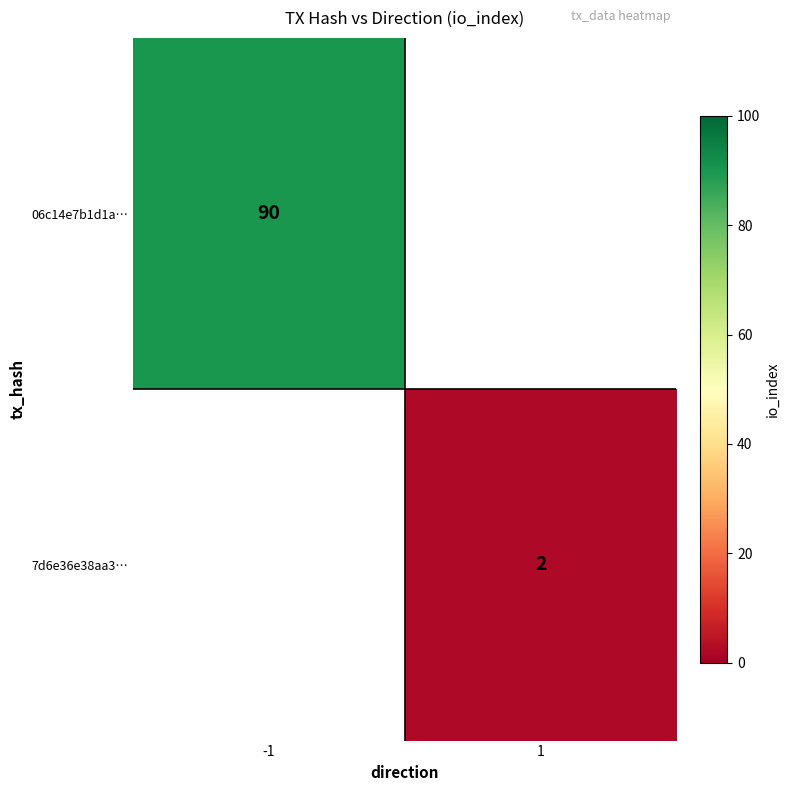

The value of 7d6e36e38aa3… at 1 is 2. True or false?

True